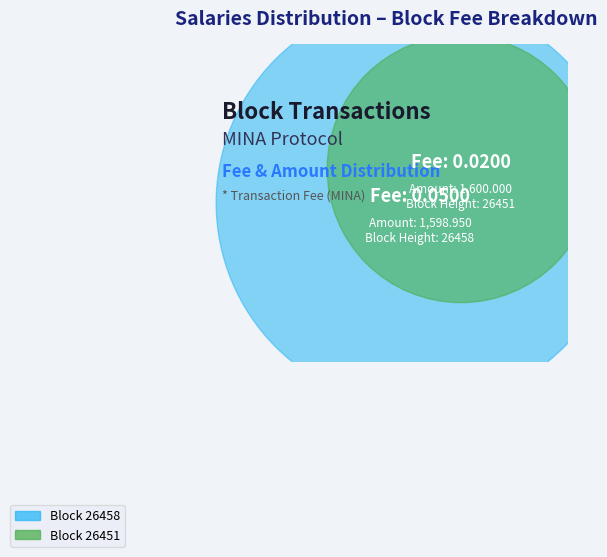

What is the total percentage of 26451 and 26458?

100.0%